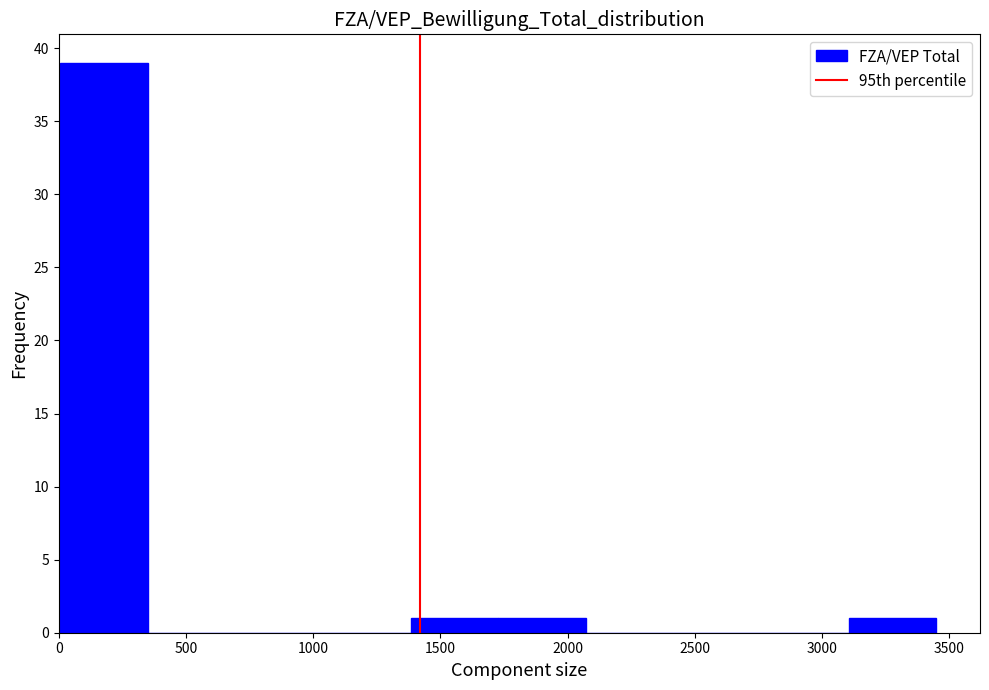

Reading left to right, list every bar in this chart as the range it spans on the x-axis followed by its height. Neither the bar edges nor the heights are printed on the chart, so give them approximately, as read against the axes.

0 to 350: 39
350 to 700: 0
700 to 1050: 0
1050 to 1400: 0
1400 to 1750: 1
1750 to 2050: 1
2050 to 2400: 0
2400 to 2750: 0
2750 to 3100: 0
3100 to 3450: 1